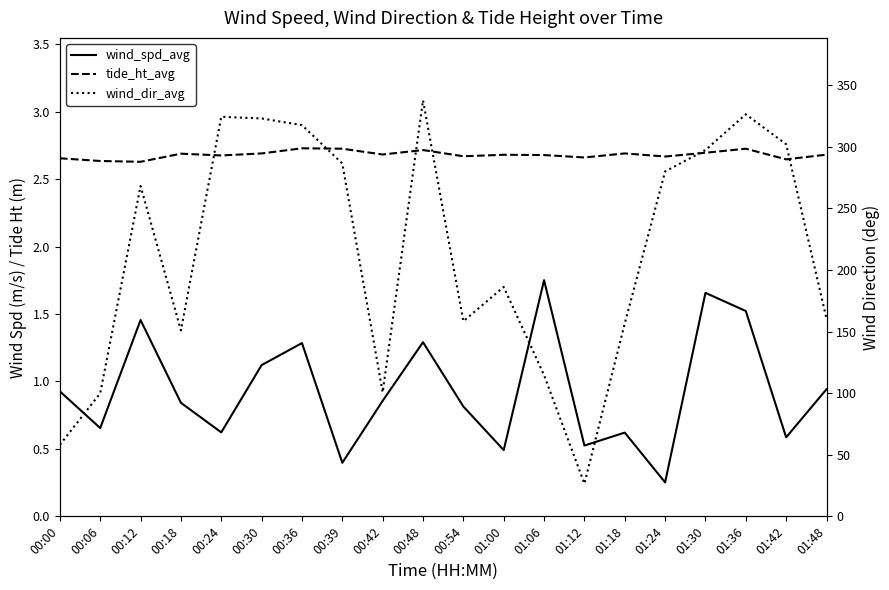

What is the value of the tide_ht_avg point at the 6th from the left?

2.7